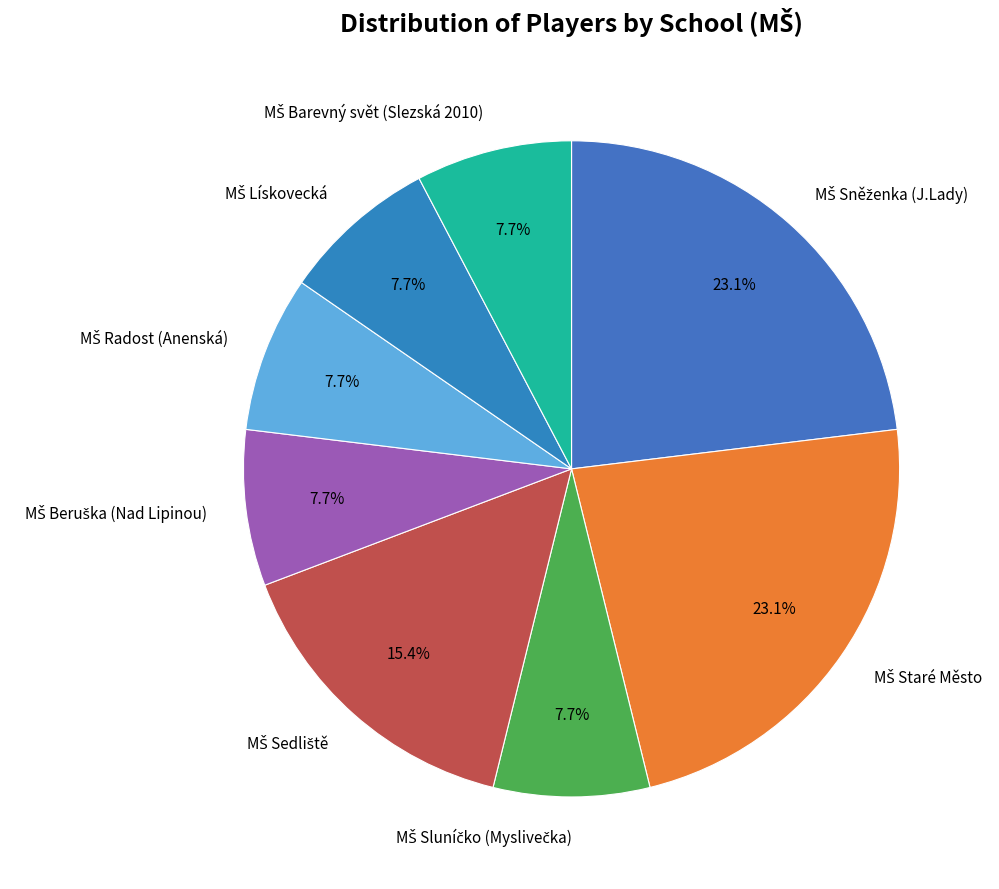

Is there any slice that represents more than half of the pie?

No